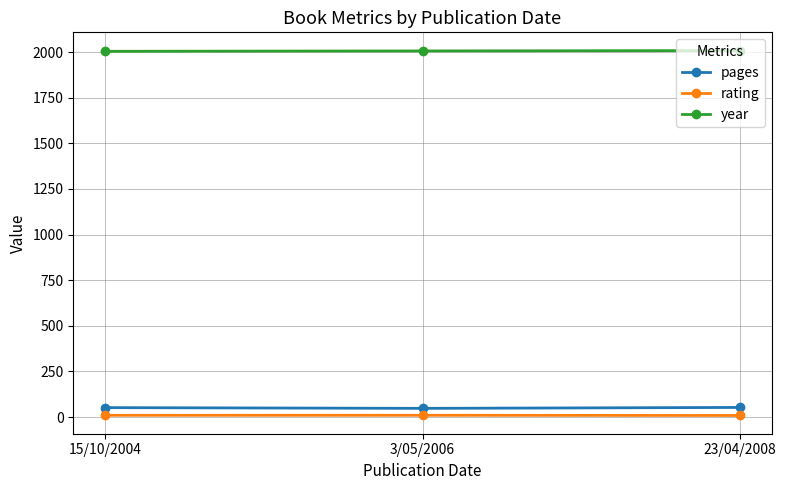

What position from the right is 23/04/2008?

1